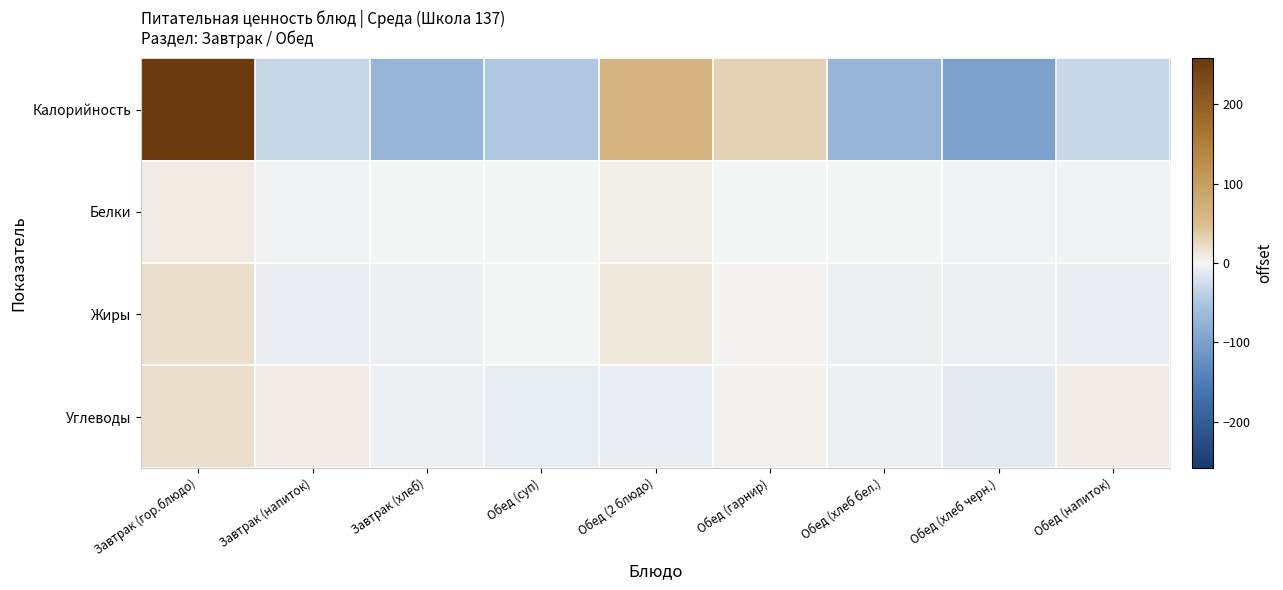

List the series in order of their peak value, lowest first.

Белки, Жиры, Углеводы, Калорийность